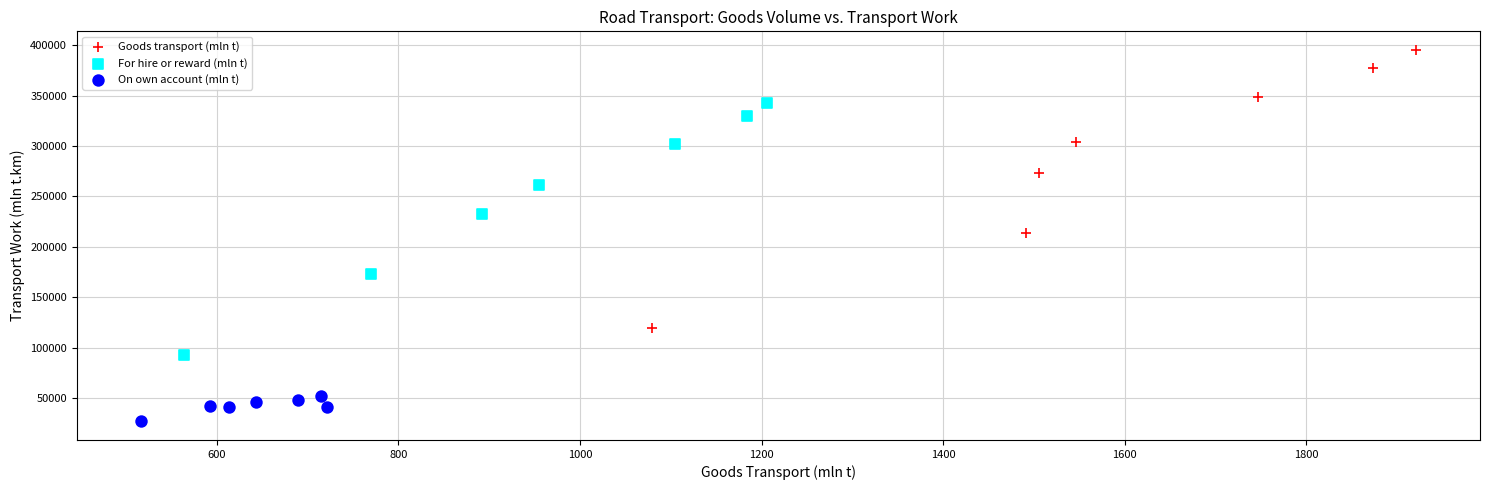

Which series has the largest Y range (max minus min)?

Goods transport (mln t)